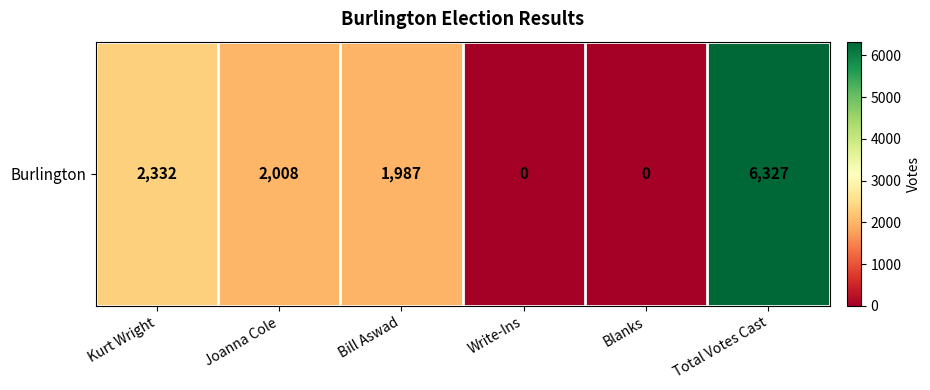

Reading left to right, transcribe all the data shown in this chart.

Kurt Wright=2332	Joanna Cole=2008	Bill Aswad=1987	Write-Ins=0	Blanks=0	Total Votes Cast=6327